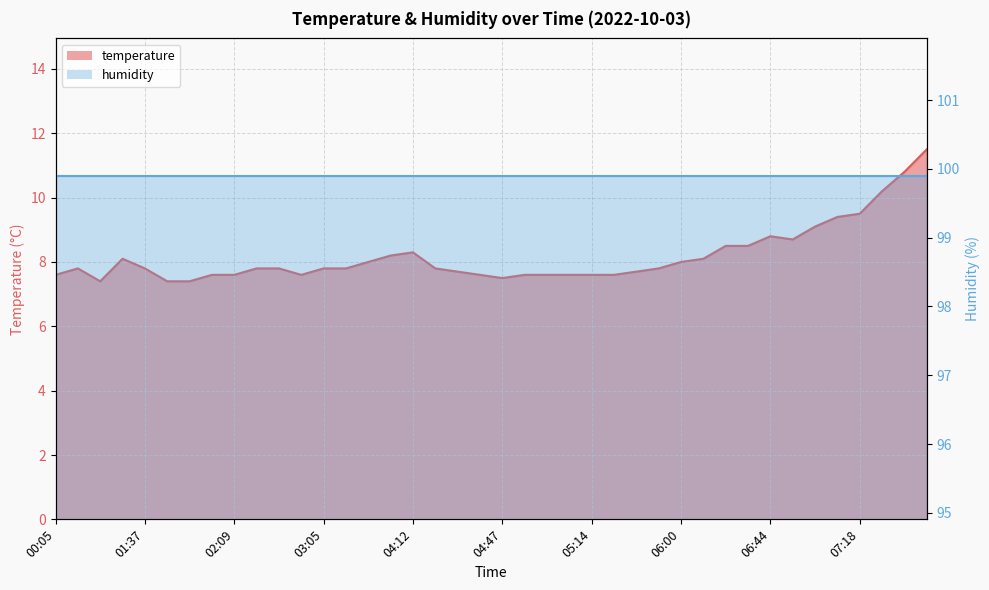

Reading left to right, extract all data points from this chart.

7.6	7.8	7.4	8.1	7.8	7.4	7.4	7.6	7.6	7.8	7.8	7.6	7.8	7.8	8.0	8.2	8.3	7.8	7.7	7.6	7.5	7.6	7.6	7.6	7.6	7.6	7.7	7.8	8.0	8.1	8.5	8.5	8.8	8.7	9.1	9.4	9.5	10.2	10.8	11.5